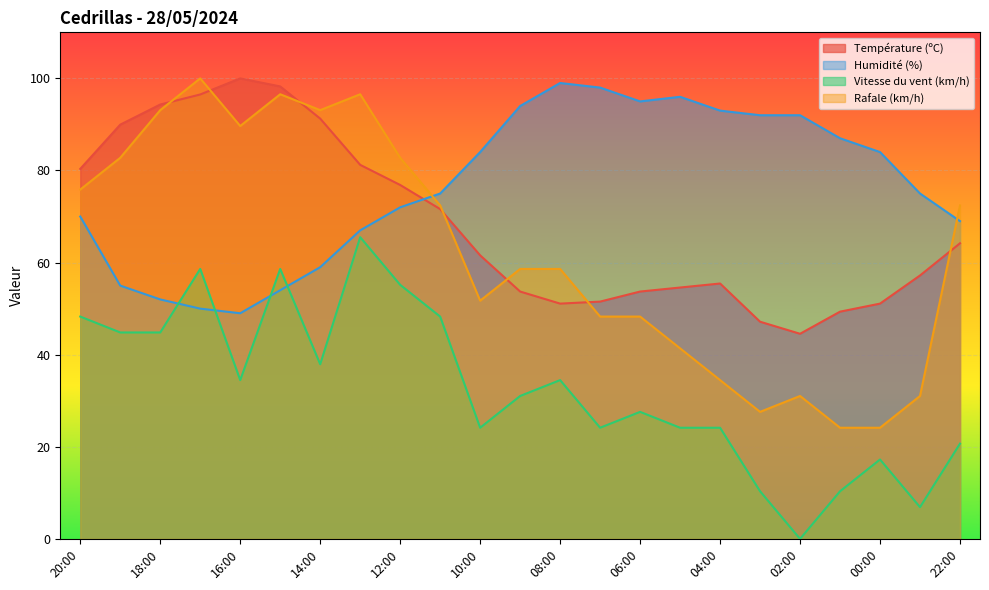

List the labels in order of Température (ºC) value, largest first.

16:00, 15:00, 17:00, 18:00, 14:00, 19:00, 13:00, 20:00, 12:00, 11:00, 22:00, 10:00, 23:00, 04:00, 05:00, 09:00, 06:00, 07:00, 08:00, 00:00, 01:00, 03:00, 02:00